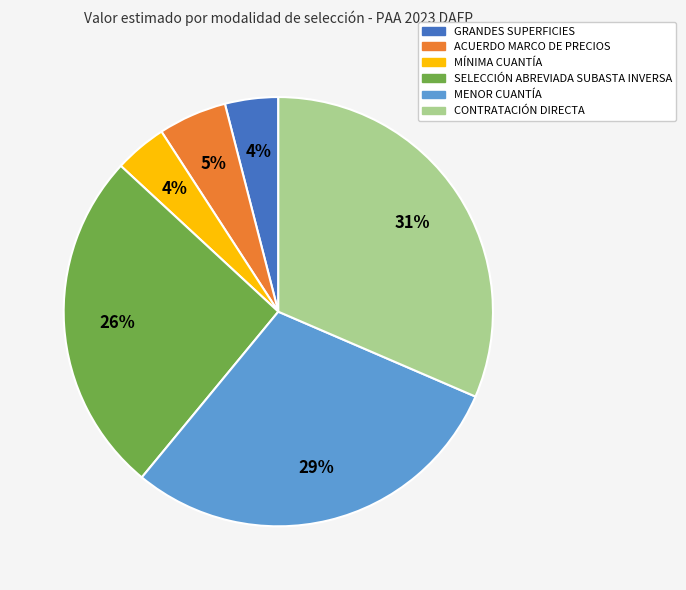

What percentage is the MENOR CUANTÍA slice, to the nearest percent?

29%